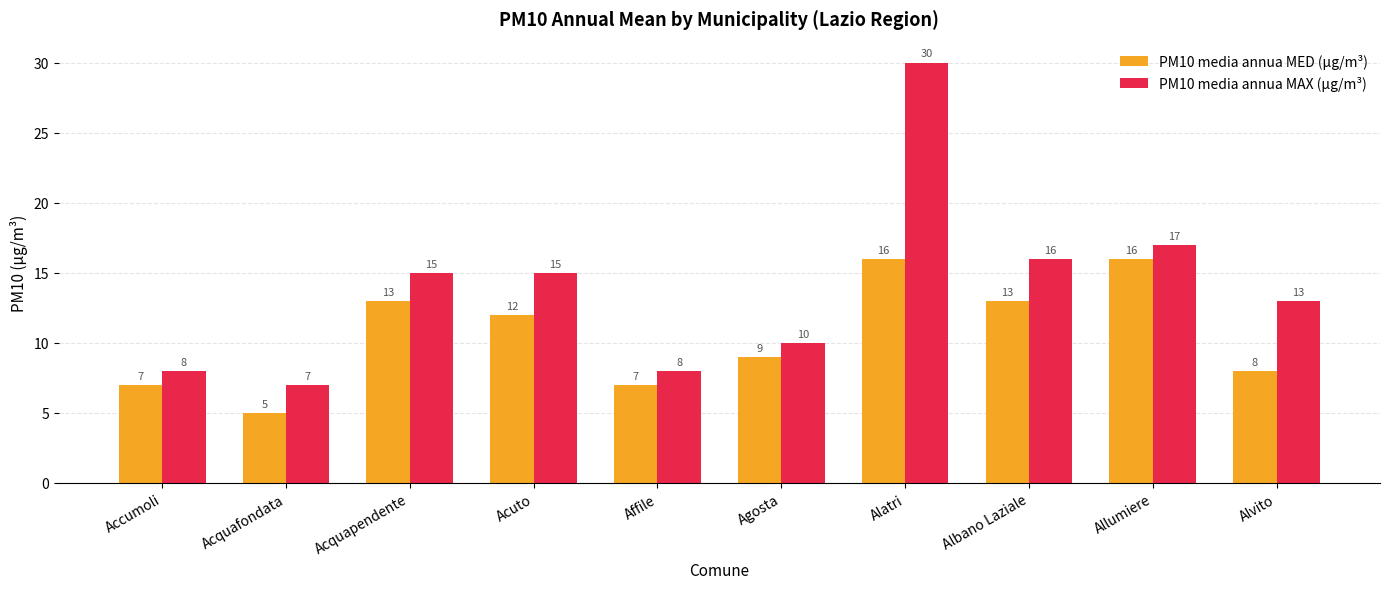

Which series has the largest range (max minus min)?

PM10 media annua MAX (µg/m³)